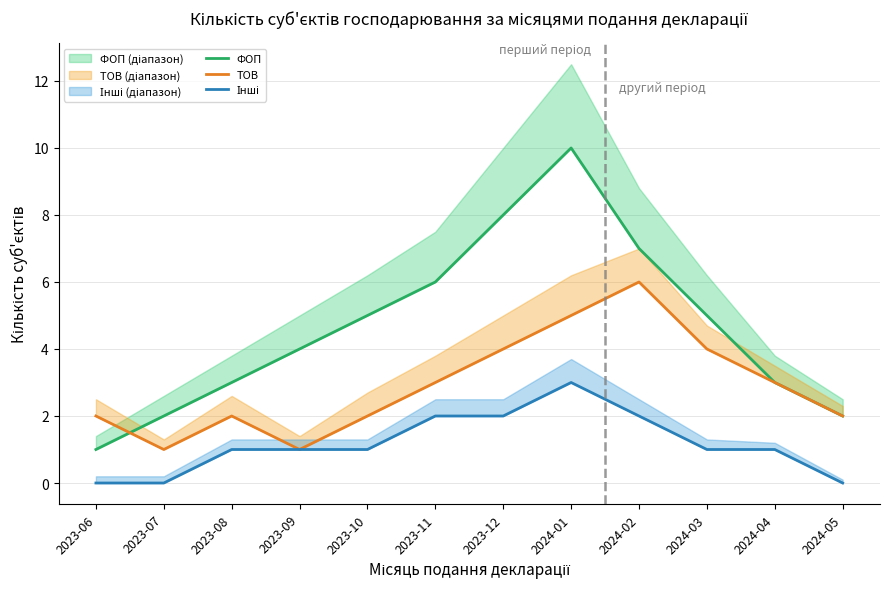

True or false: ФОП and ТОВ cross at least once.

True